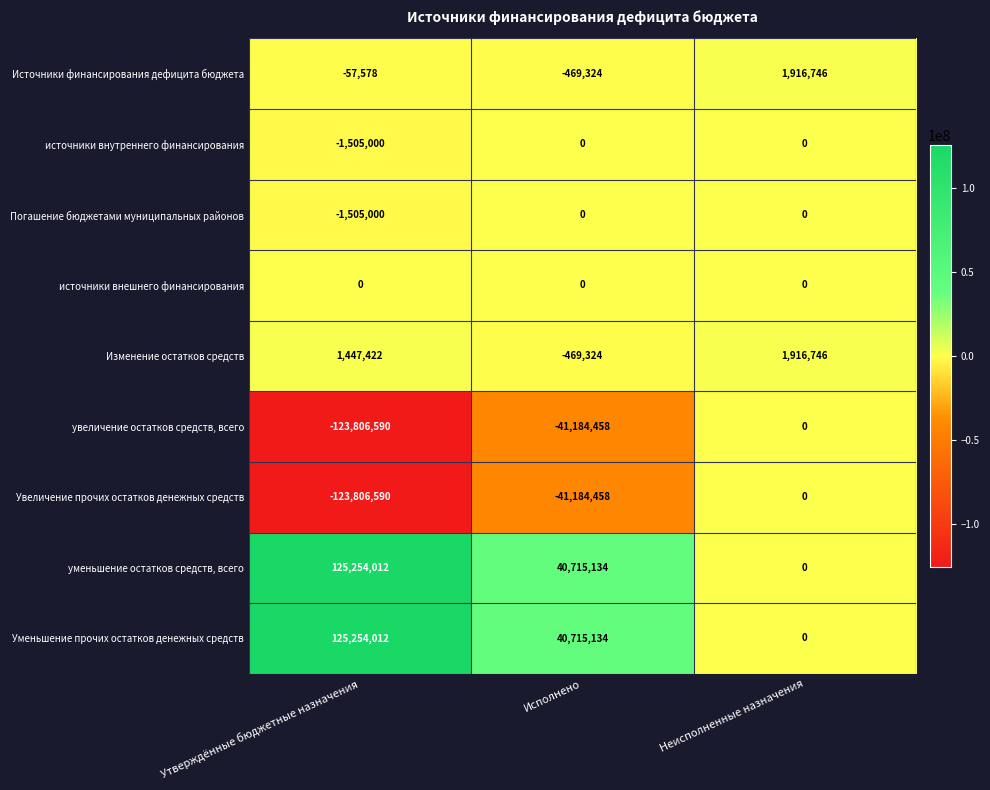

What is the total value across all series at Неисполненные назначения?

3833492